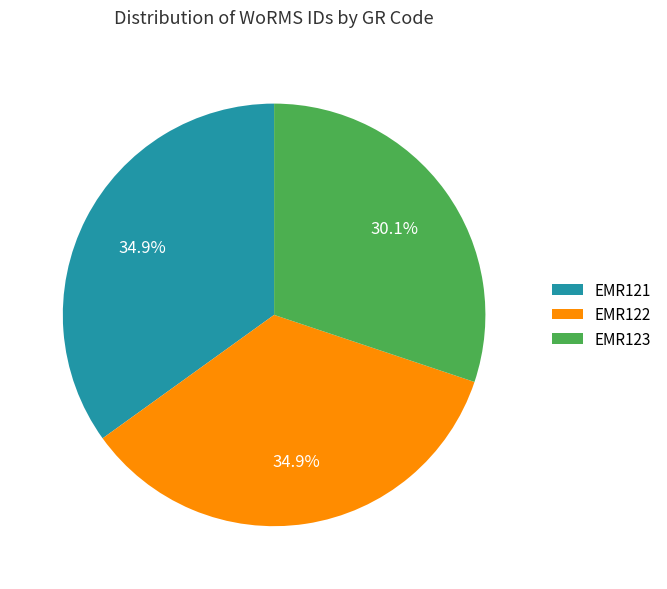

The EMR123 slice represents 30% of the pie. True or false?

True